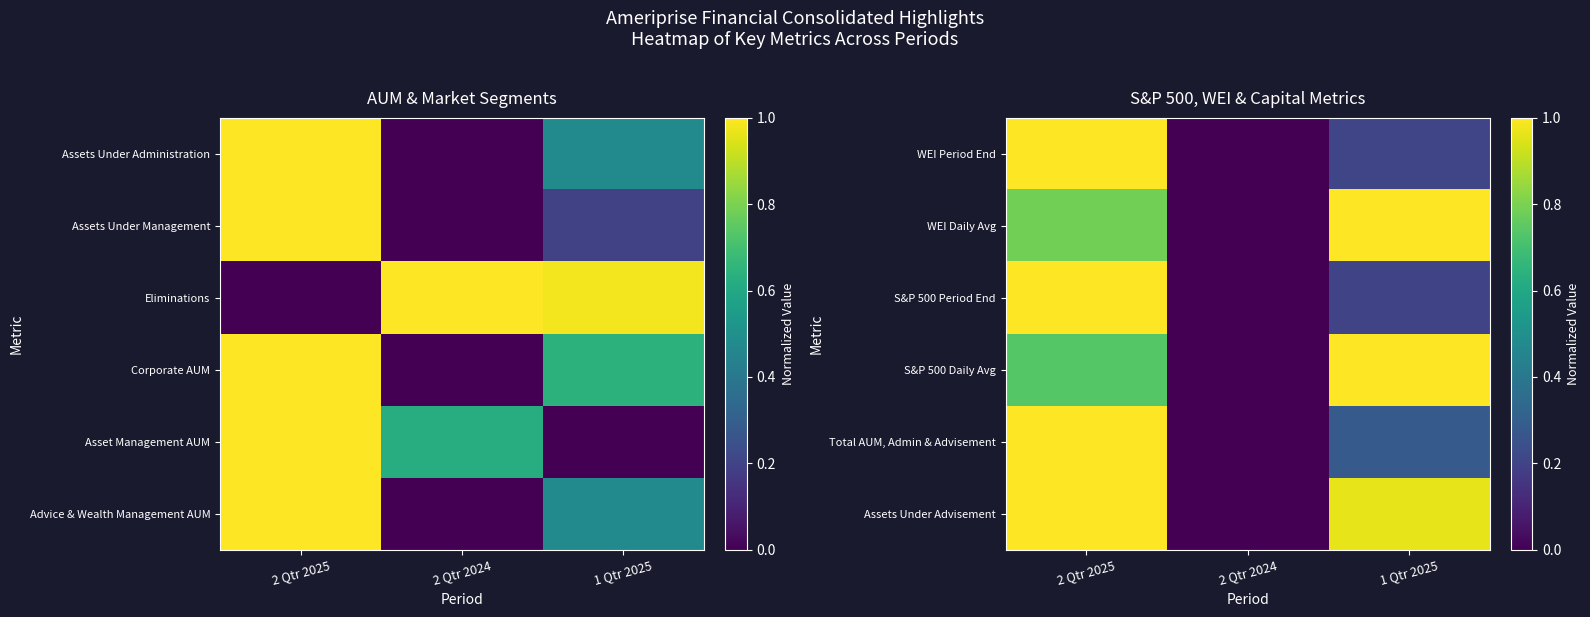

At how many categories does at least one series exceed 0?

2